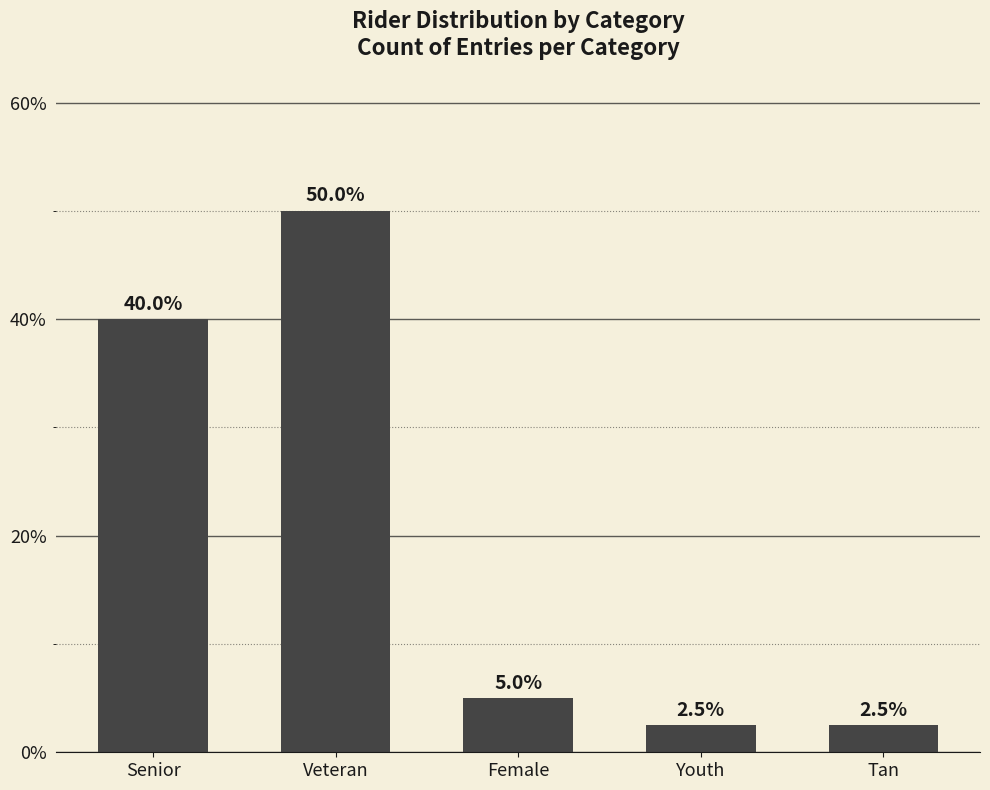

What is the change in value from Senior to Tan?

-37.5